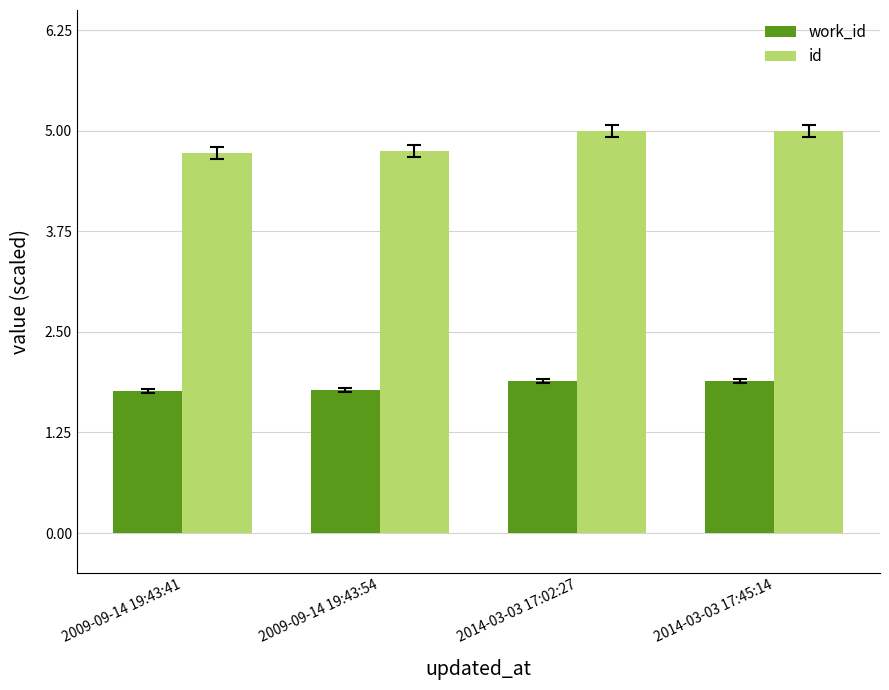

How many bars are there in each group?

2